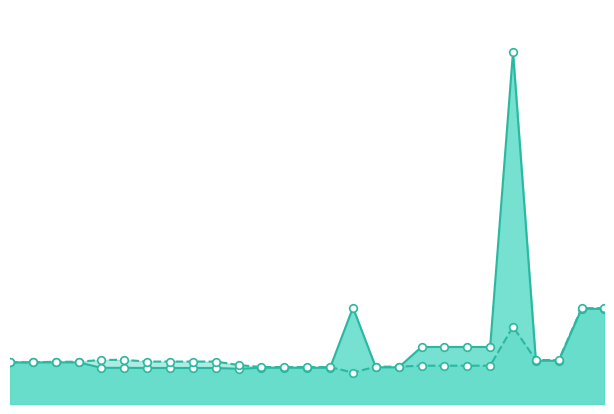

Which series has the widest spread of Y values?

VAK